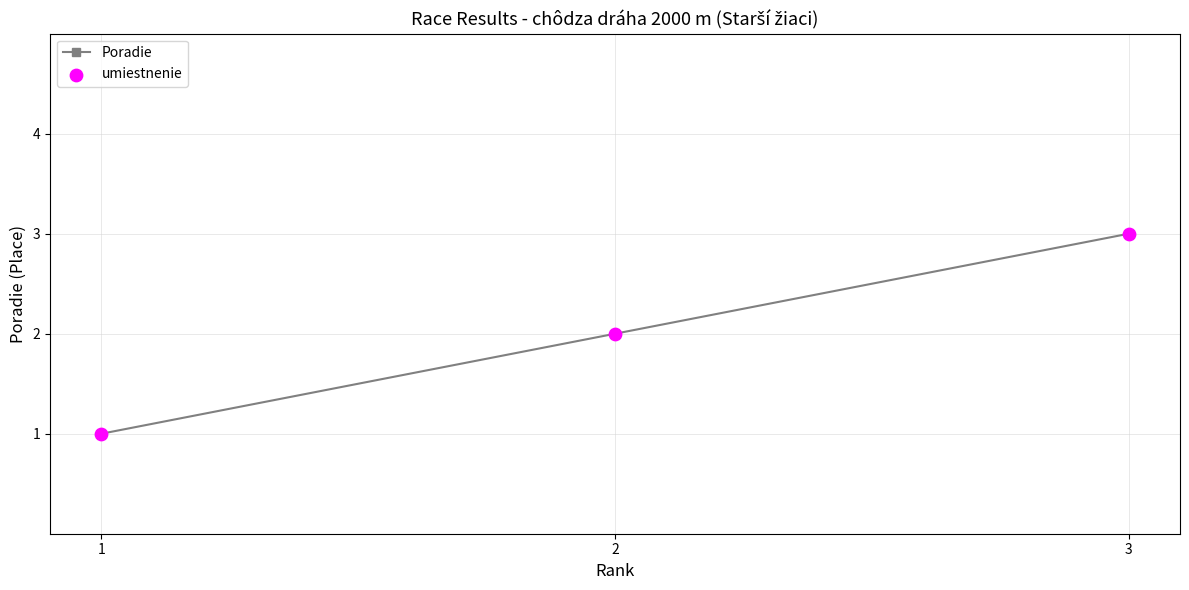

The value at 1 is 1. True or false?

True